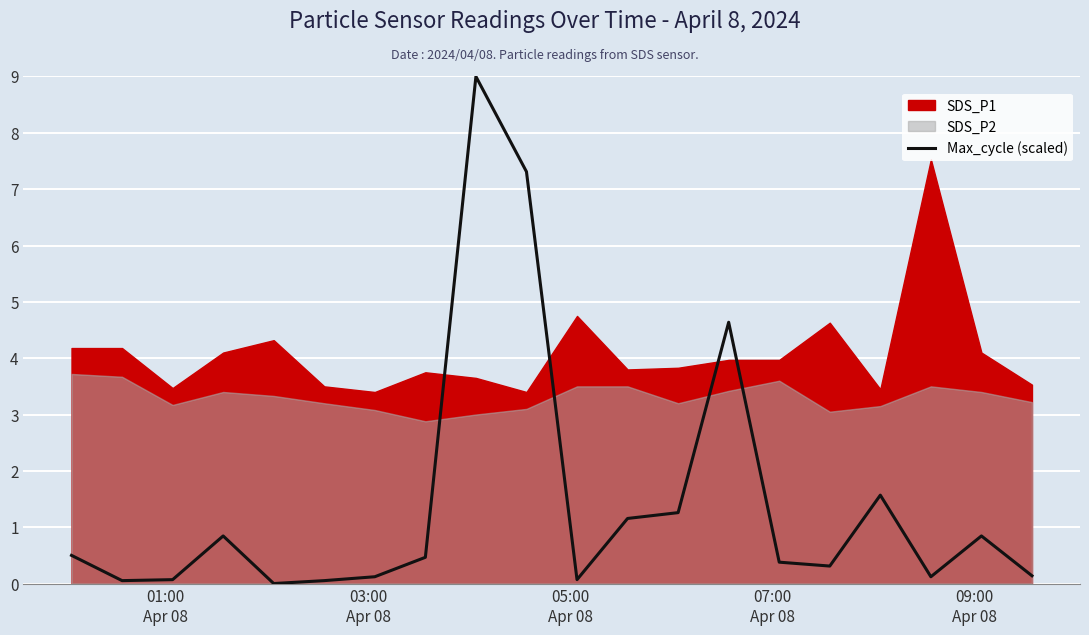

What is the maximum value for Max_cycle (scaled)?

9.0